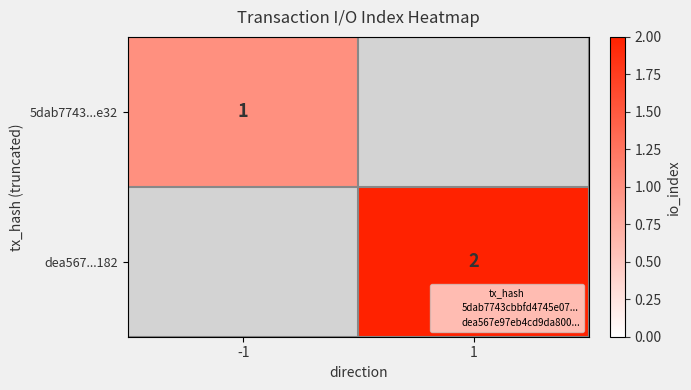

The value of dea567...182 at 1 is 1. True or false?

False